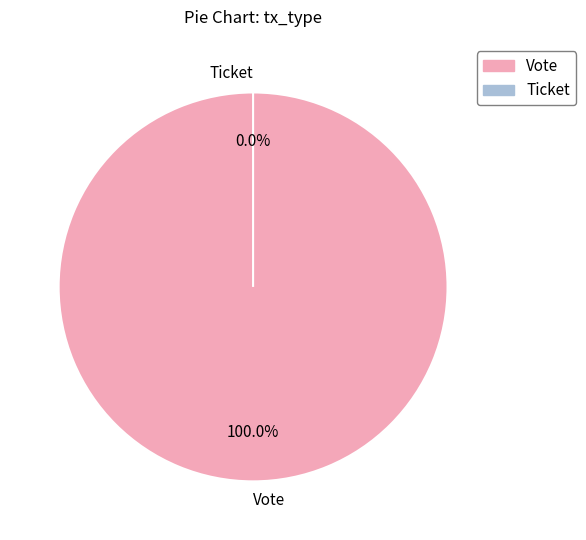

What percentage is the Vote slice, to the nearest percent?

100%